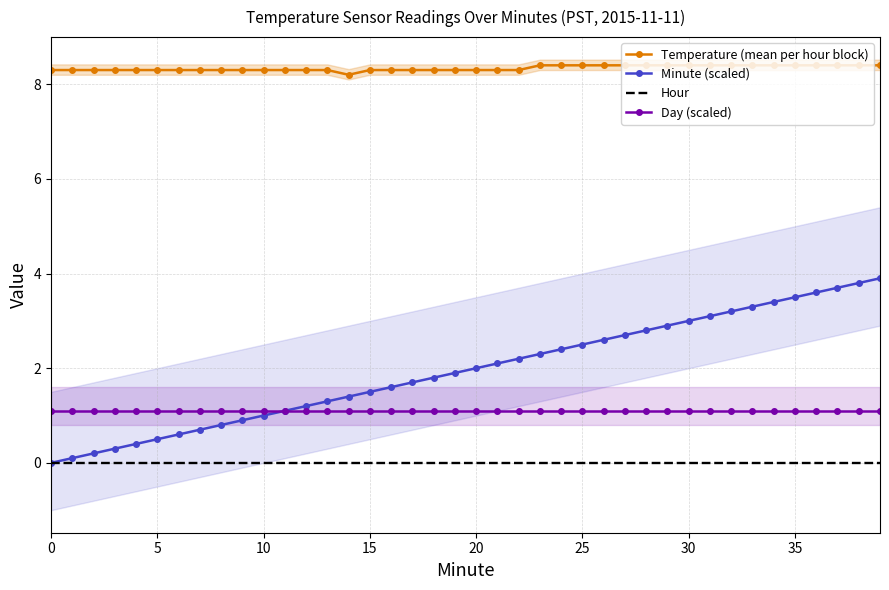

Which series has the largest total across all categories?

Temperature (mean per hour block)